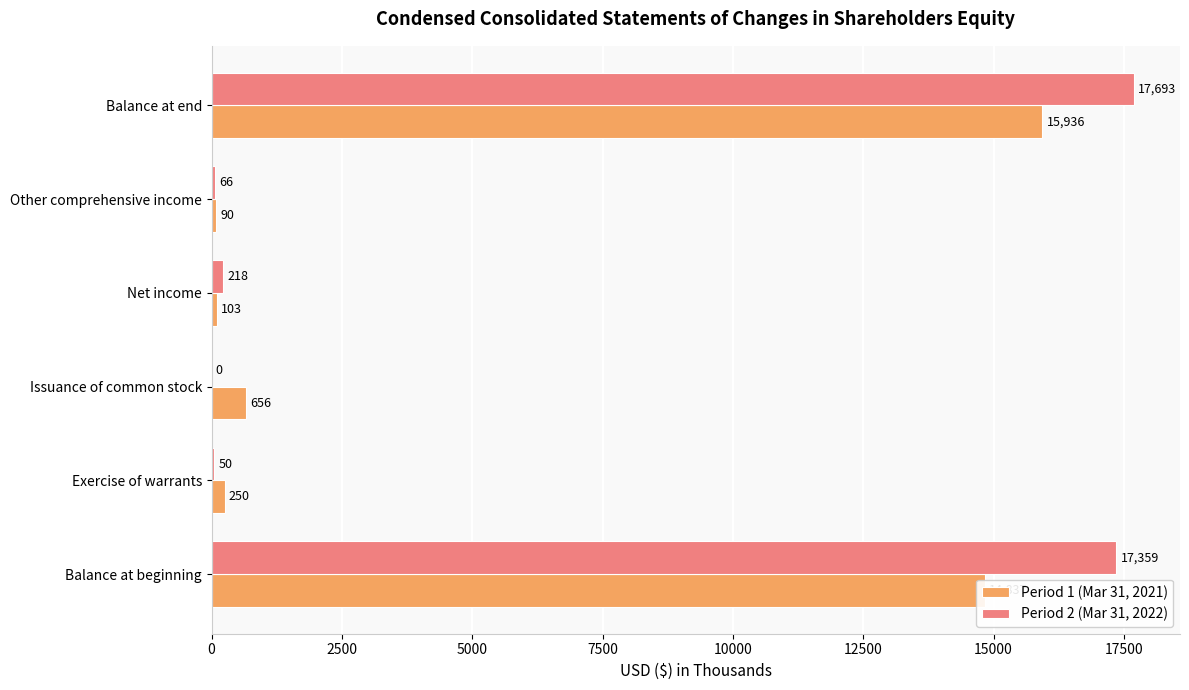

What is the average value of the Period 2 (Mar 31, 2022) series?

5898